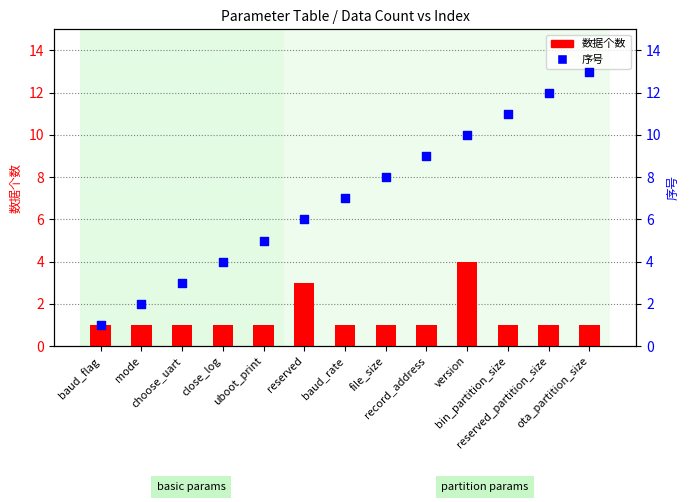

At how many categories does at least one series exceed 8?

5